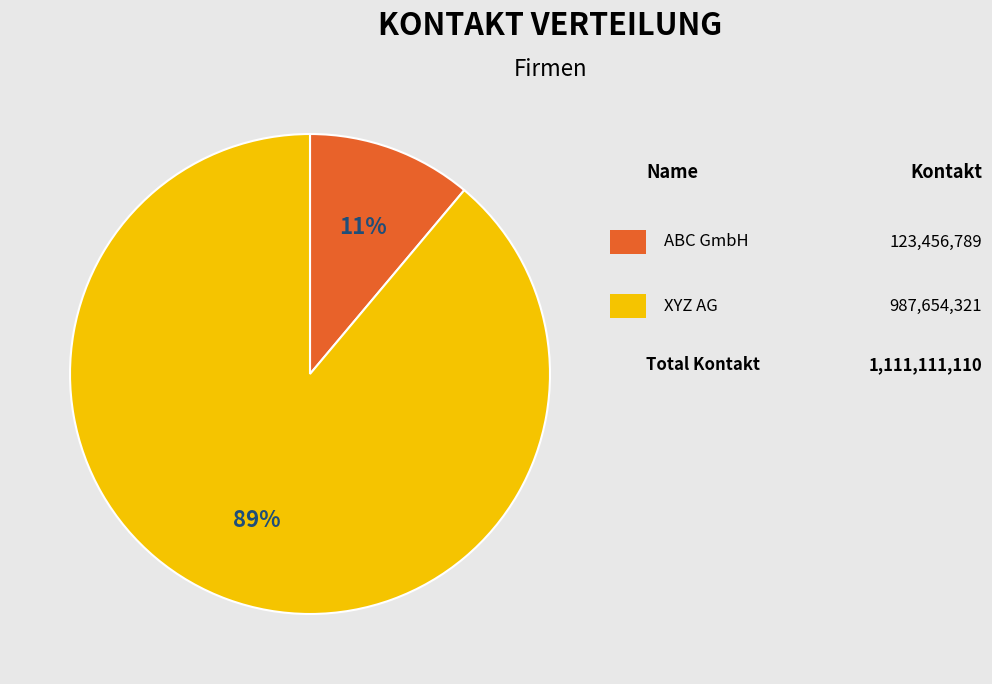

To the nearest percent, what is the difference between the largest and smallest slice percentages?

78%